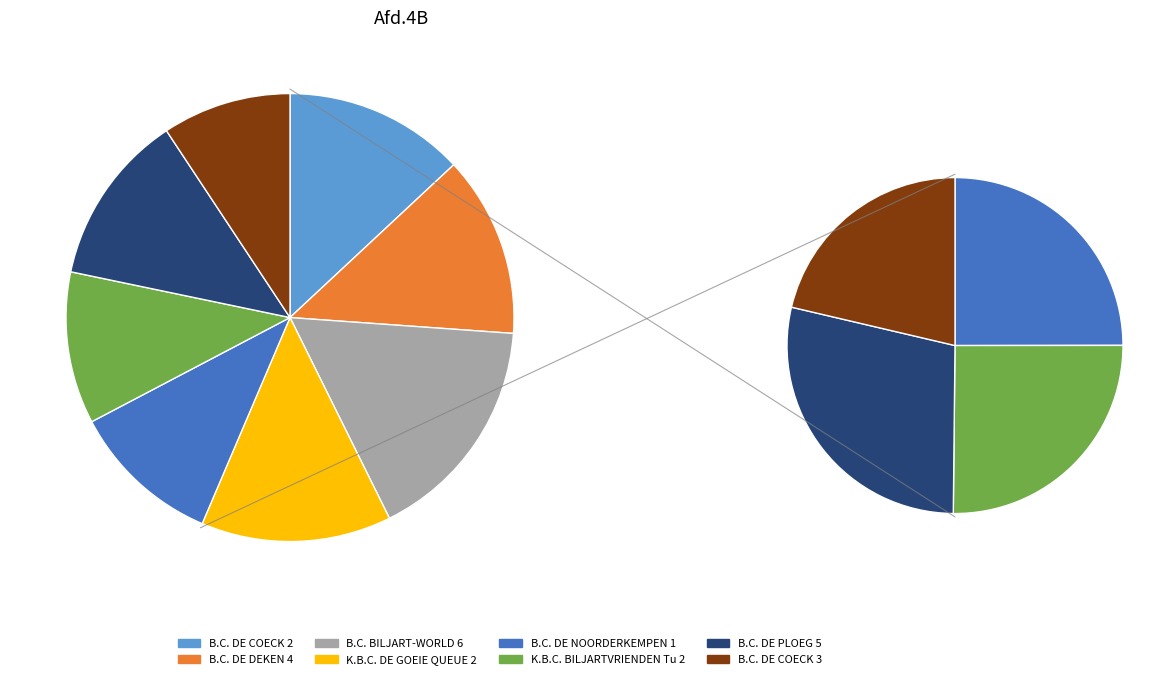

Is there a majority slice in this chart?

No